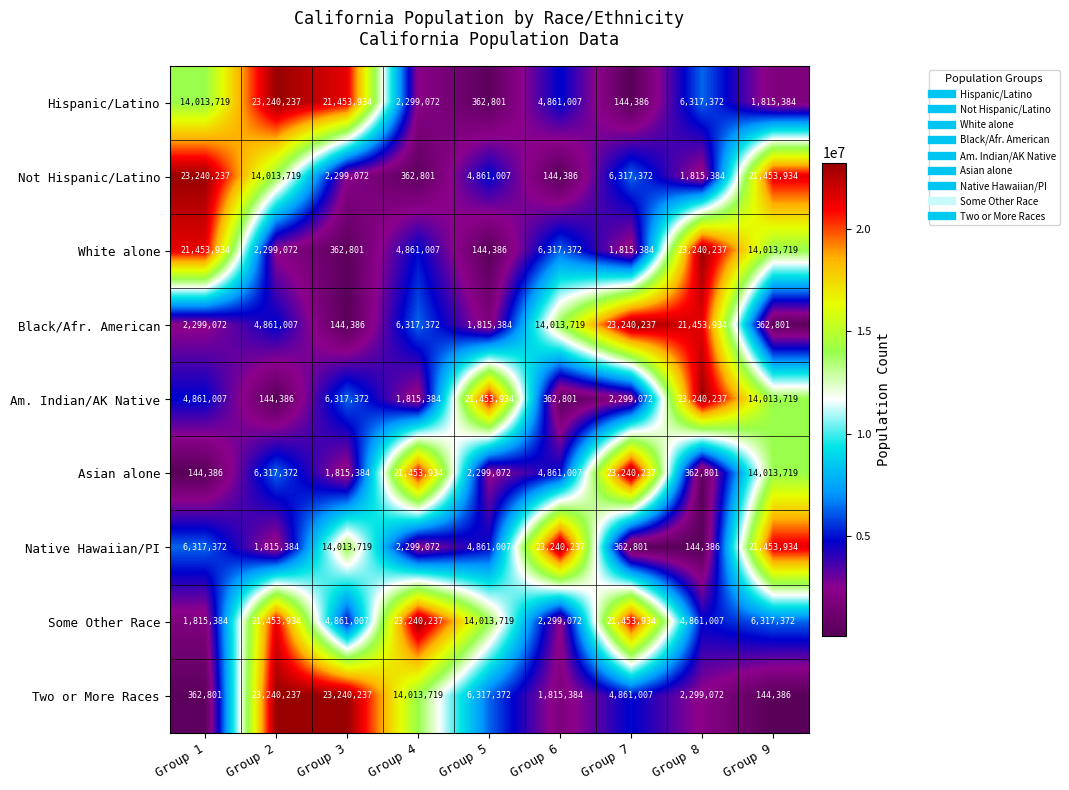

What is the approximate value of Two or More Races at Group 1?

362801